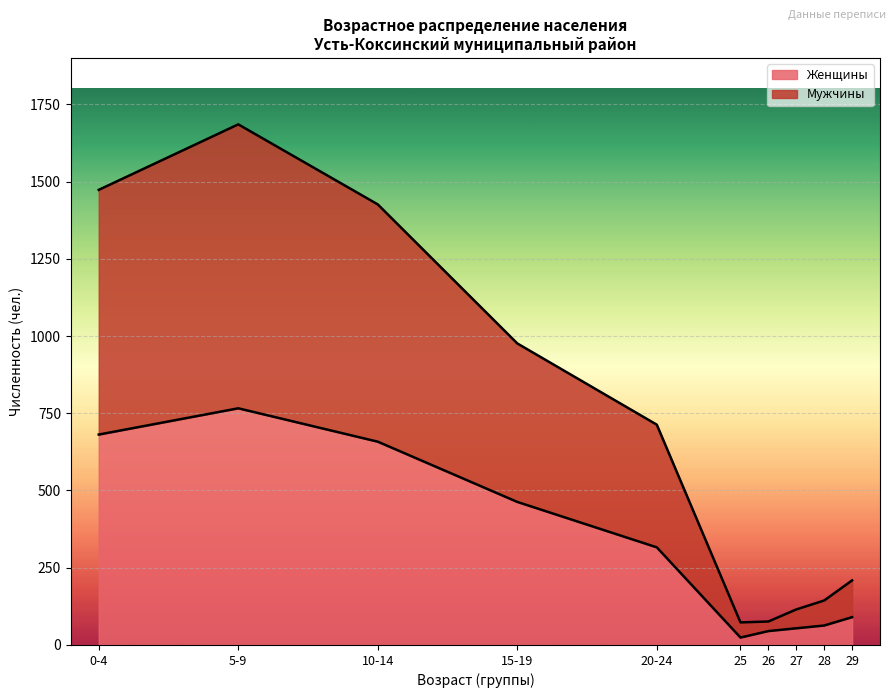

What is the highest value of the Женщины series?

766